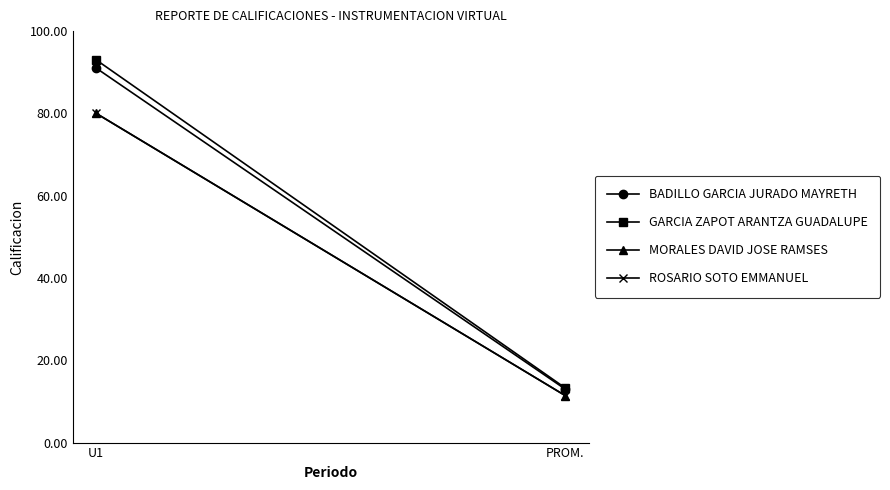

At how many categories does at least one series exceed 17?

1